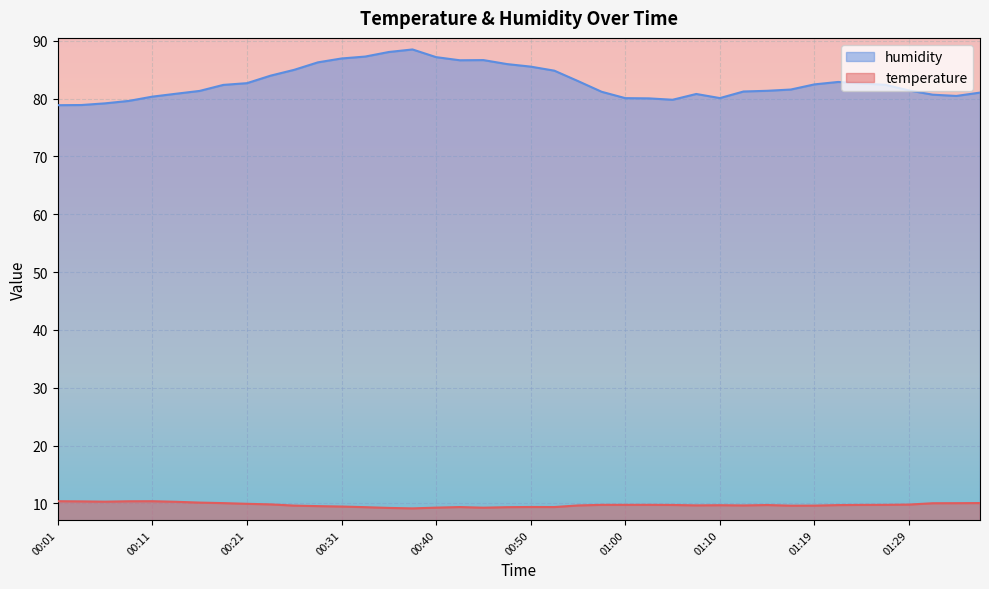

List the labels in order of humidity value, largest first.

00:38, 00:36, 00:33, 00:40, 00:31, 00:45, 00:43, 00:28, 00:48, 00:50, 00:26, 00:53, 00:23, 00:55, 01:22, 00:21, 01:24, 01:19, 01:27, 00:18, 01:17, 01:29, 01:14, 00:16, 01:12, 00:57, 01:36, 00:14, 01:07, 01:31, 01:34, 00:11, 01:10, 01:00, 01:02, 01:05, 00:09, 00:06, 00:04, 00:01